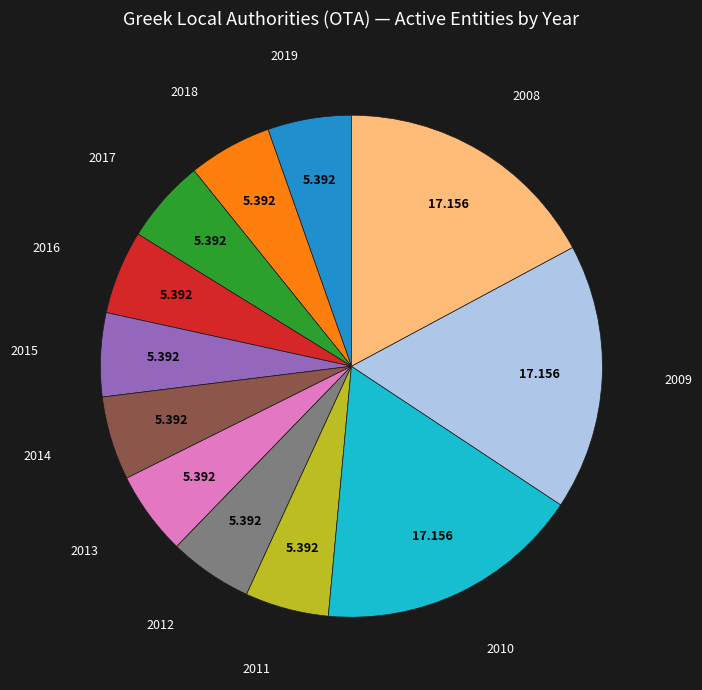

Does any single category account for the majority?

No